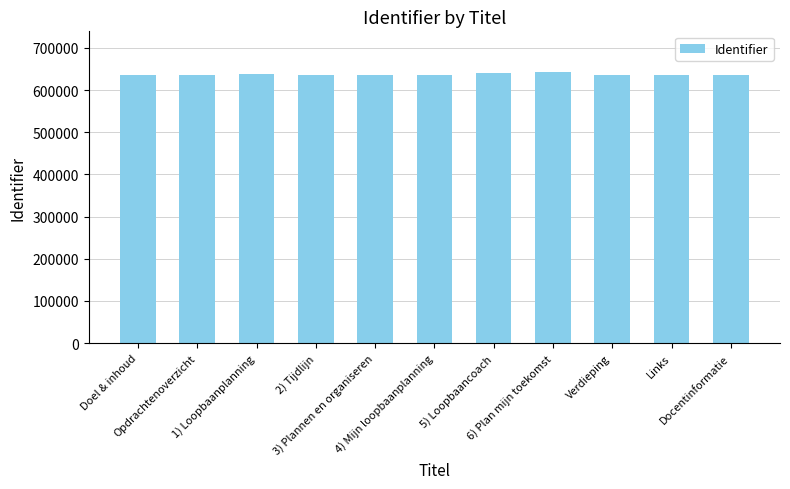

How many values are below 635555?

5